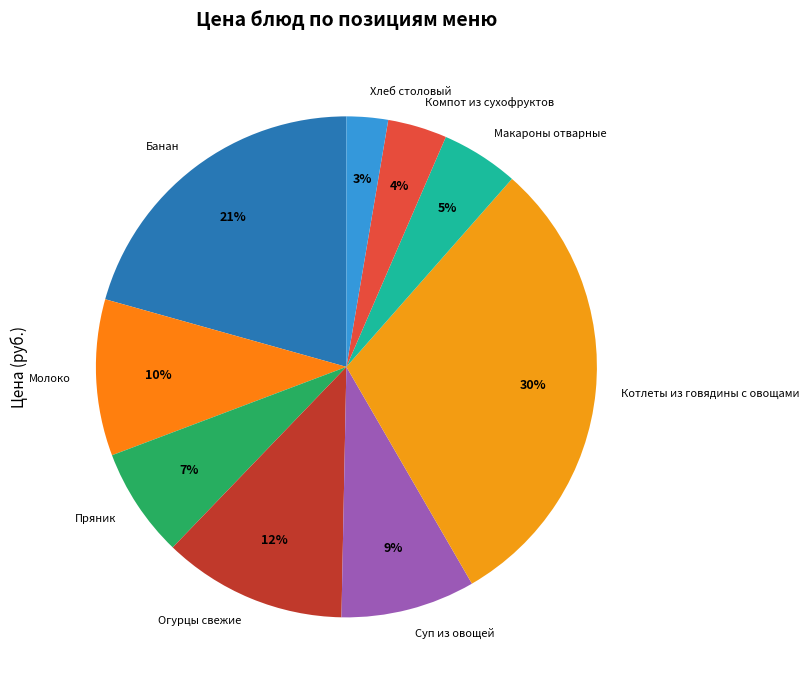

Approximately how many times larger is the value at Молоко compared to Макароны отварные?

2.0